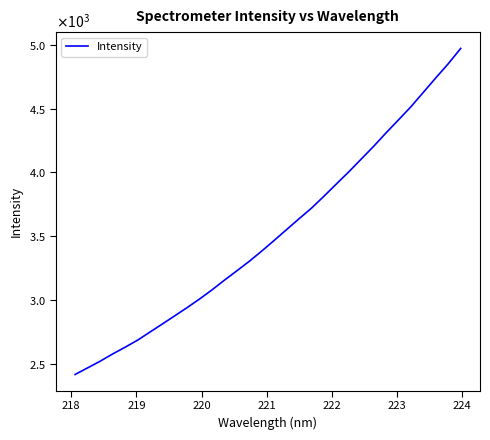

Is this an area chart (filled region under the line)?

No